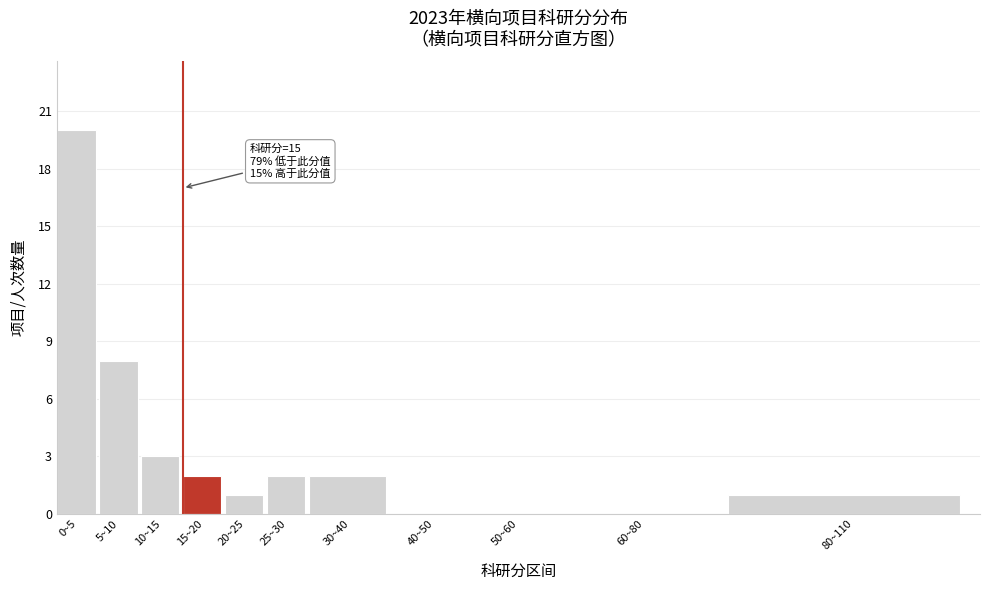

Reading left to right, what are all the values shown in this chart?

0~5=20	5~10=8	10~15=3	15~20=2	20~25=1	25~30=2	30~40=2	40~50=0	50~60=0	60~80=0	80~110=1